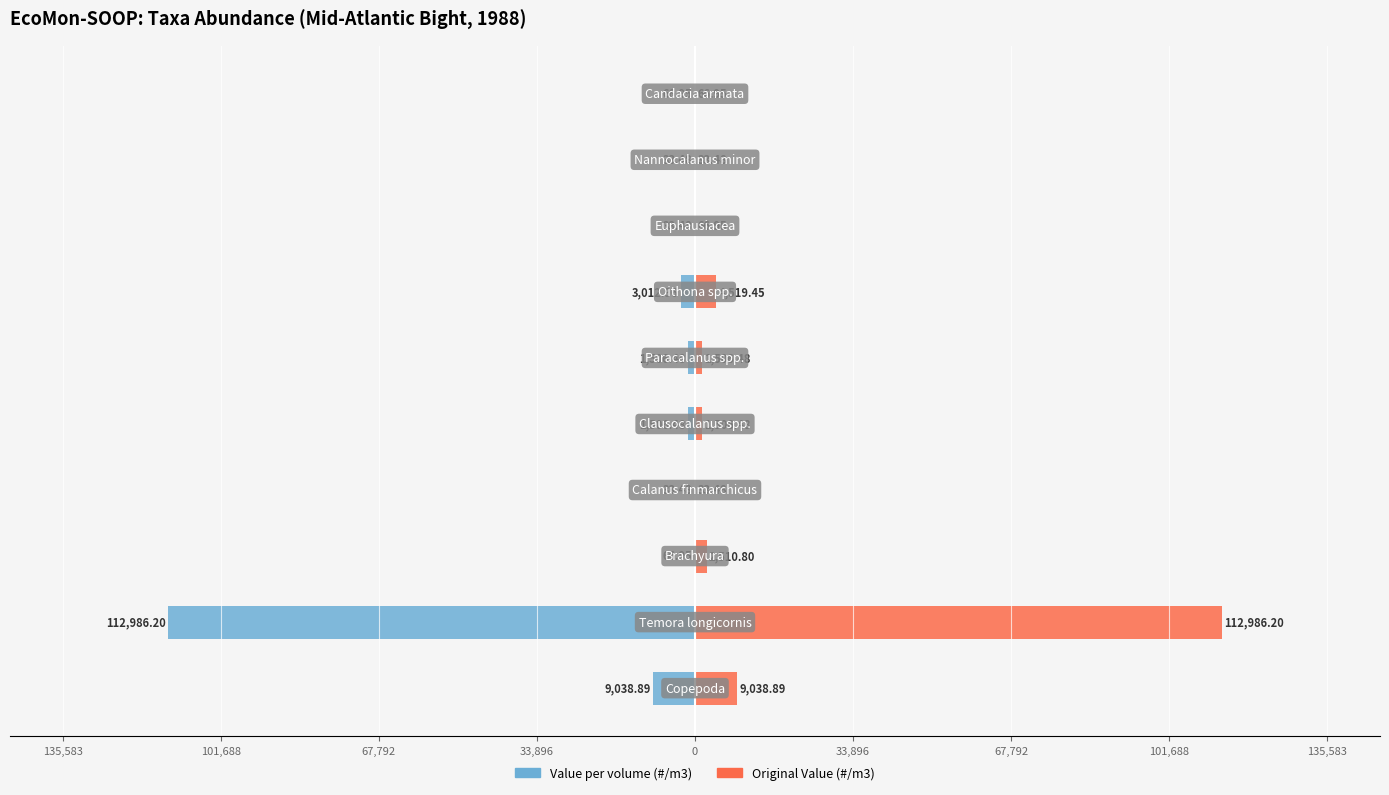

What are all the series names shown in the legend?

Value per volume (#/m3), Original Value (#/m3)